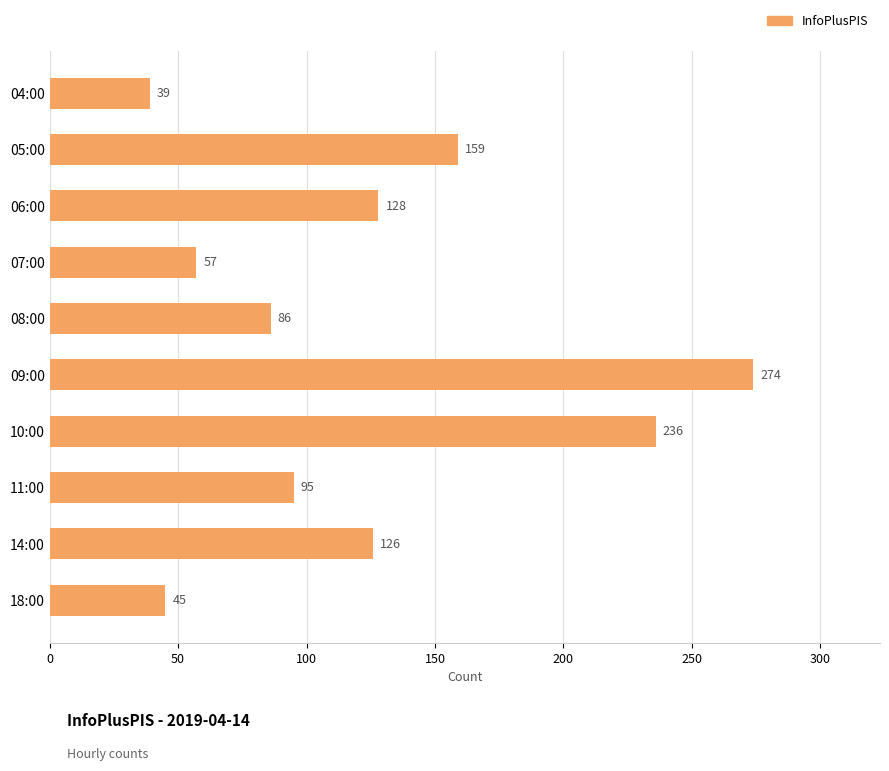

Rank the categories by value from lowest to highest.

04:00, 18:00, 07:00, 08:00, 11:00, 14:00, 06:00, 05:00, 10:00, 09:00